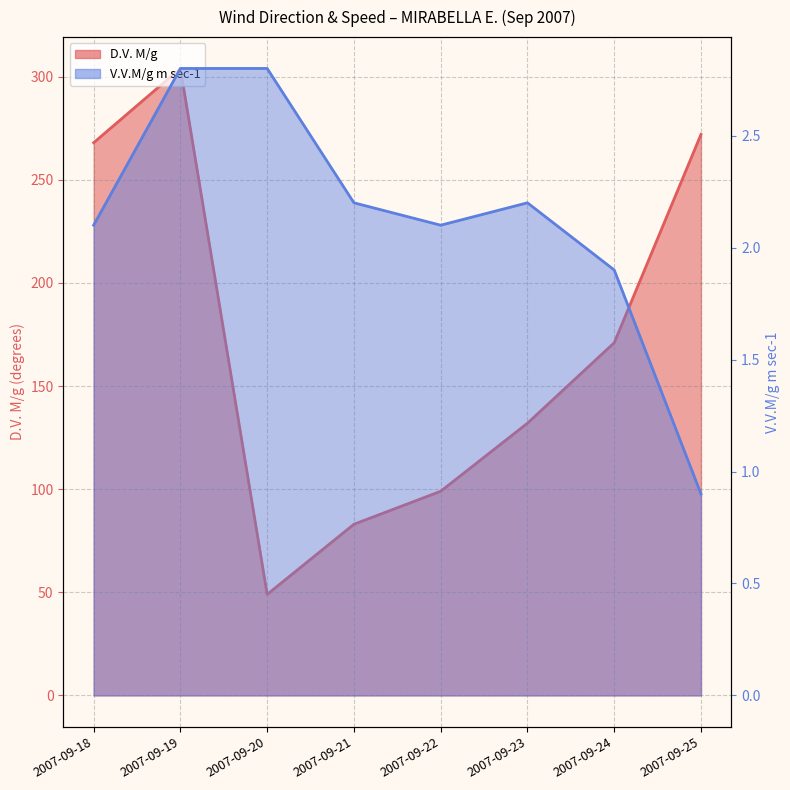

Is it true that V.V.M/g m sec-1 equals 2.8 at 2007-09-20?

True